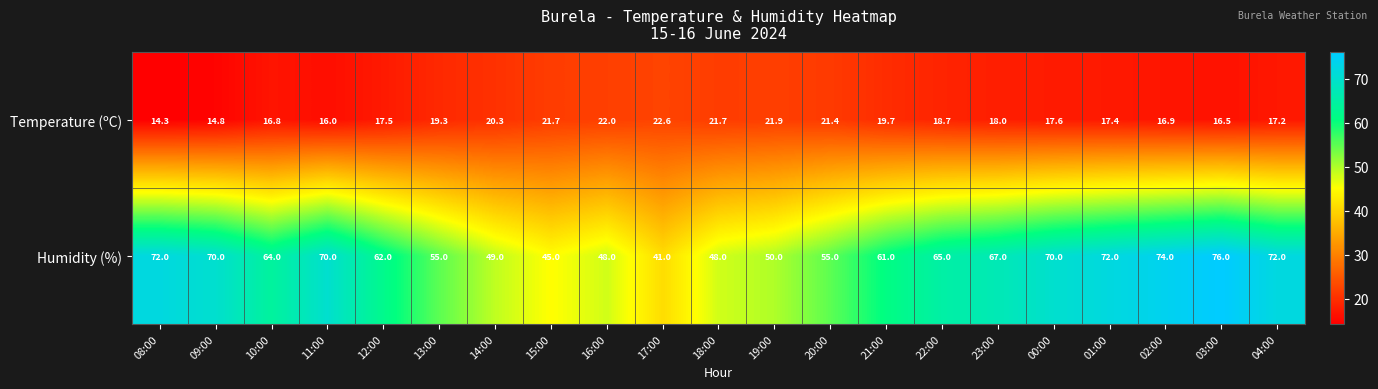

Which series has the largest total across all categories?

Humidity (%)